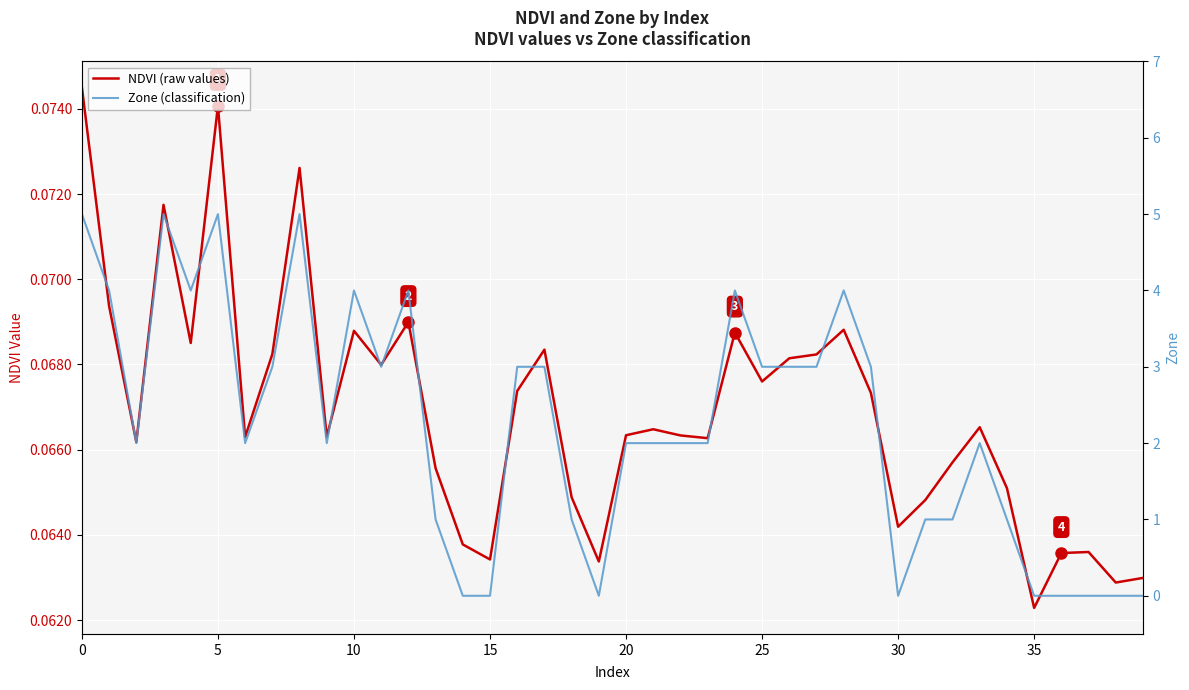

Reading left to right, extract all data points from this chart.

NDVI: 0.1	0.1	0.1	0.1	0.1	0.1	0.1	0.1	0.1	0.1	0.1	0.1	0.1	0.1	0.1	0.1	0.1	0.1	0.1	0.1	0.1	0.1	0.1	0.1	0.1	0.1	0.1	0.1	0.1	0.1	0.1	0.1	0.1	0.1	0.1	0.1	0.1	0.1	0.1	0.1
Zone: 5.0	4.0	2.0	5.0	4.0	5.0	2.0	3.0	5.0	2.0	4.0	3.0	4.0	1.0	0.0	0.0	3.0	3.0	1.0	0.0	2.0	2.0	2.0	2.0	4.0	3.0	3.0	3.0	4.0	3.0	0.0	1.0	1.0	2.0	1.0	0.0	0.0	0.0	0.0	0.0